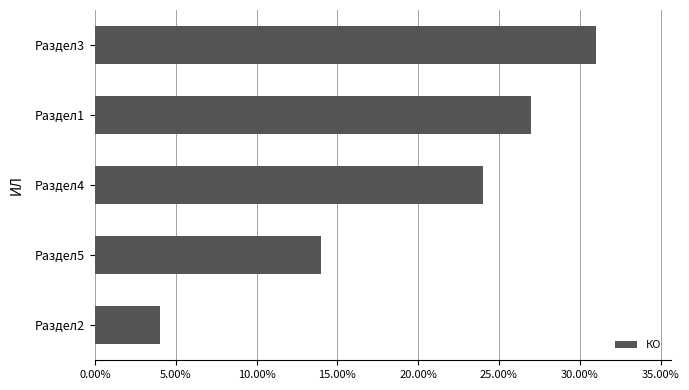

List the labels in order of value, smallest first.

Раздел2, Раздел5, Раздел4, Раздел1, Раздел3